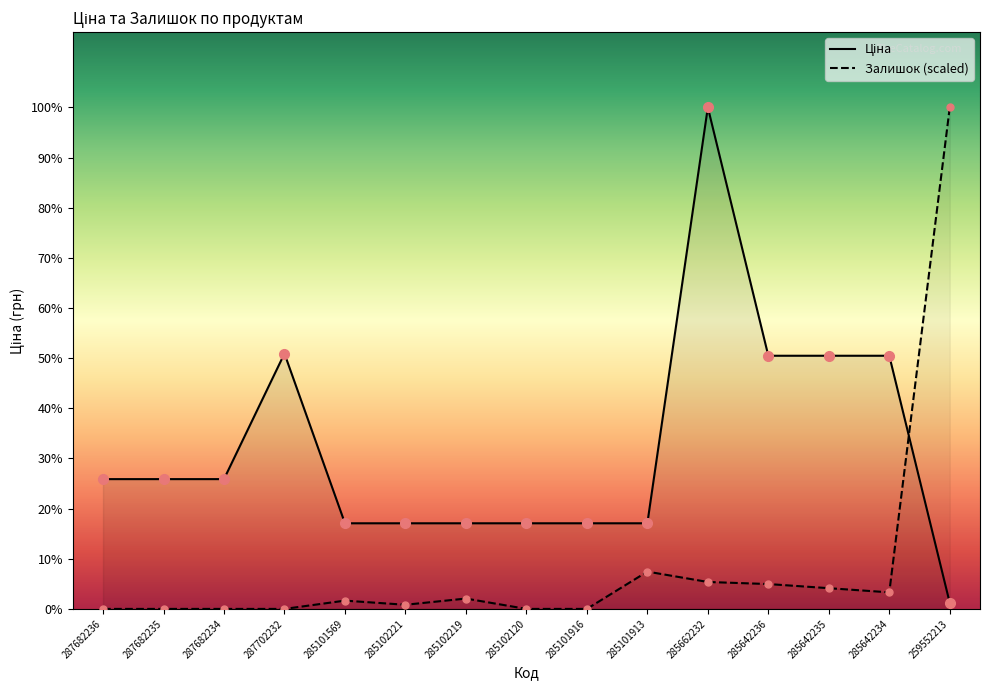

True or false: Ціна and Залишок intersect in this chart.

True